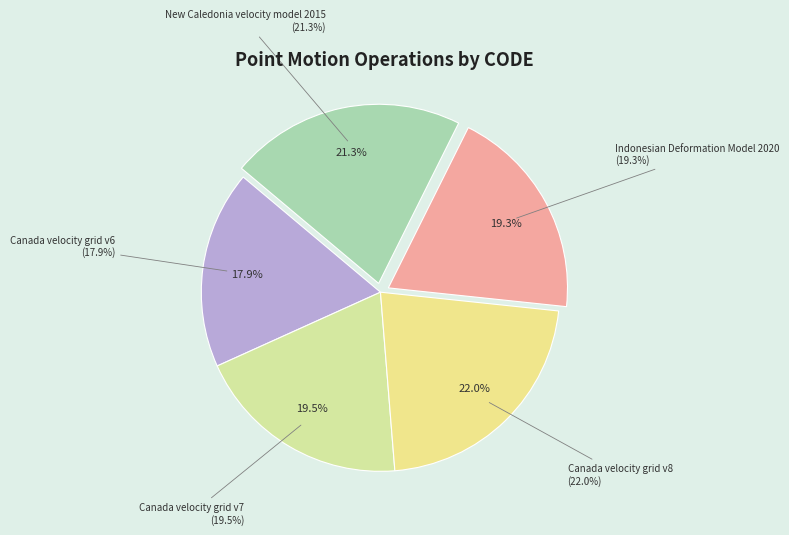

True or false: Canada velocity grid v6 accounts for 25% of the total.

False